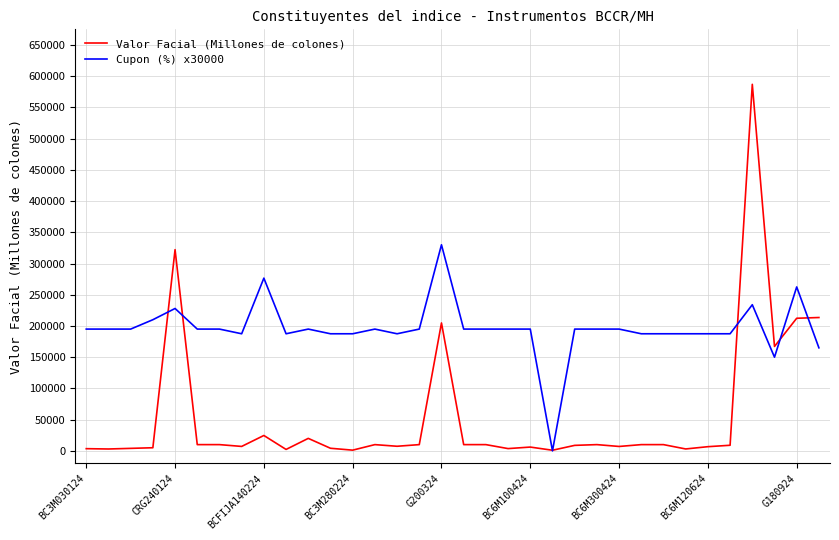

List the series in order of their overall mean, lowest first.

Valor Facial (Millones de colones), Cupon (%) x30000